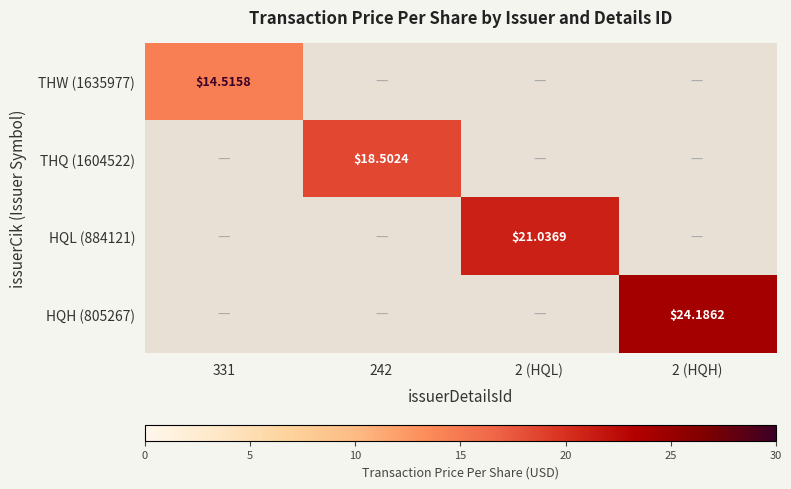

At 242, list the series in order from largest to smallest.

THQ (1604522), THW (1635977), HQL (884121), HQH (805267)